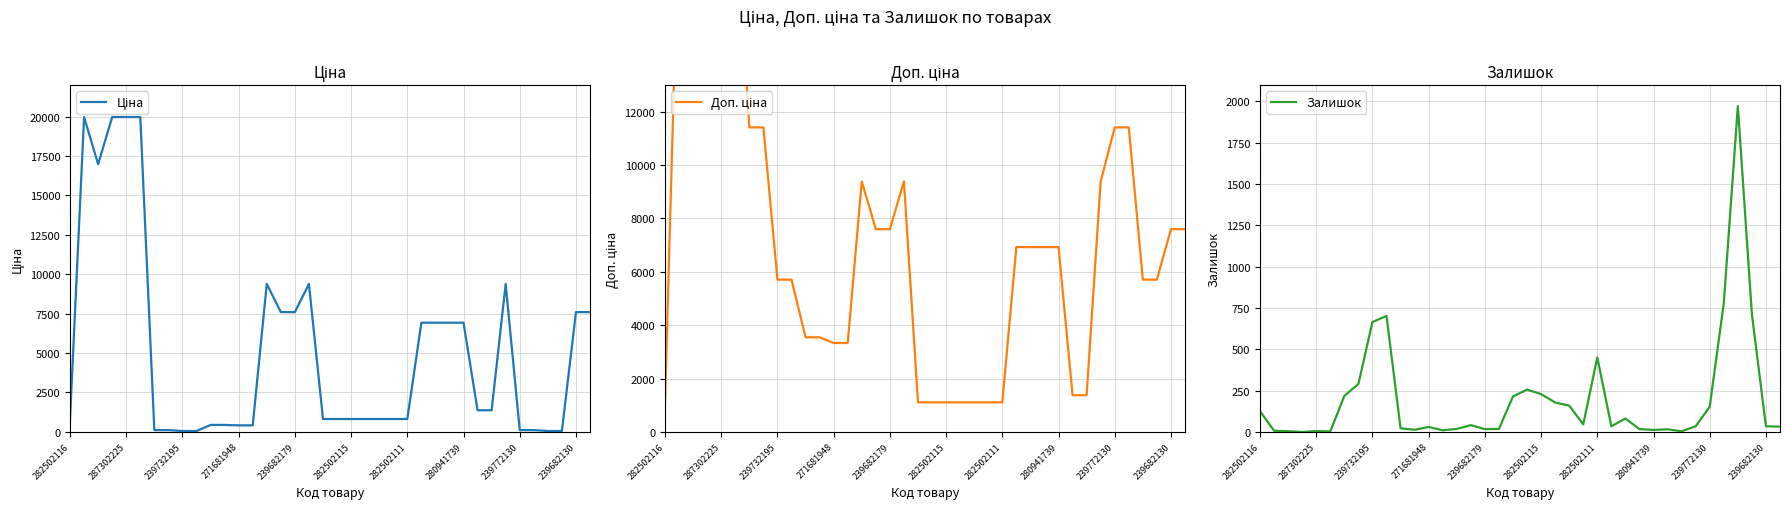

Rank the series by their average value, from lowest to highest.

Залишок, Ціна, Доп. ціна